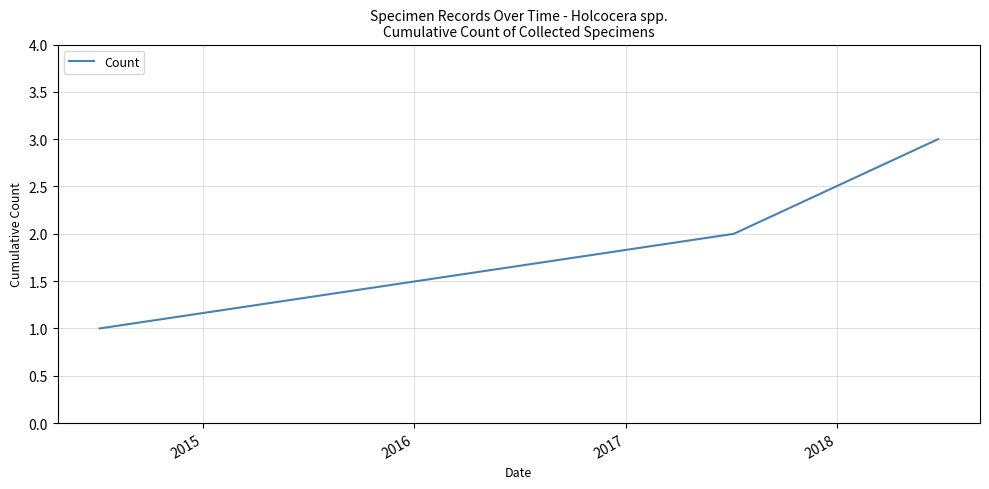

What is the sum of all values?

6